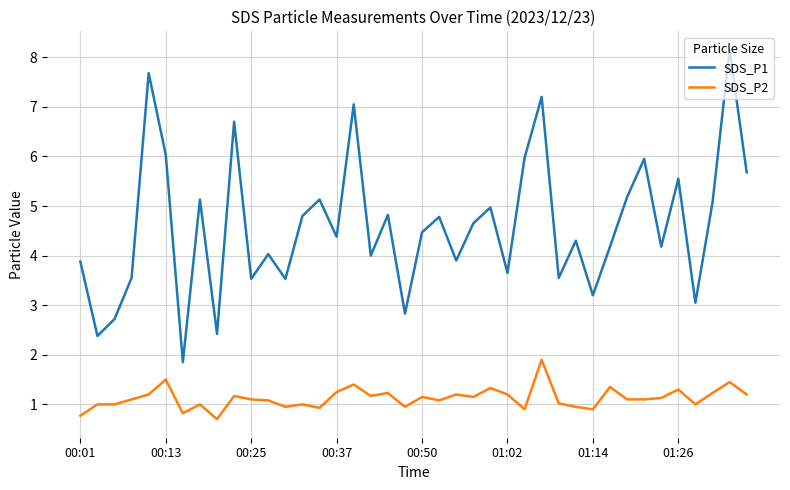

What is the maximum value for SDS_P2?

1.9